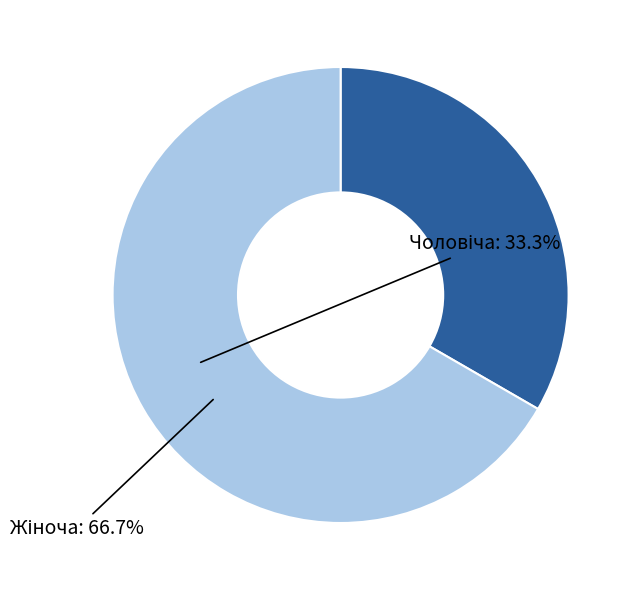

How many segments does this pie chart have?

2